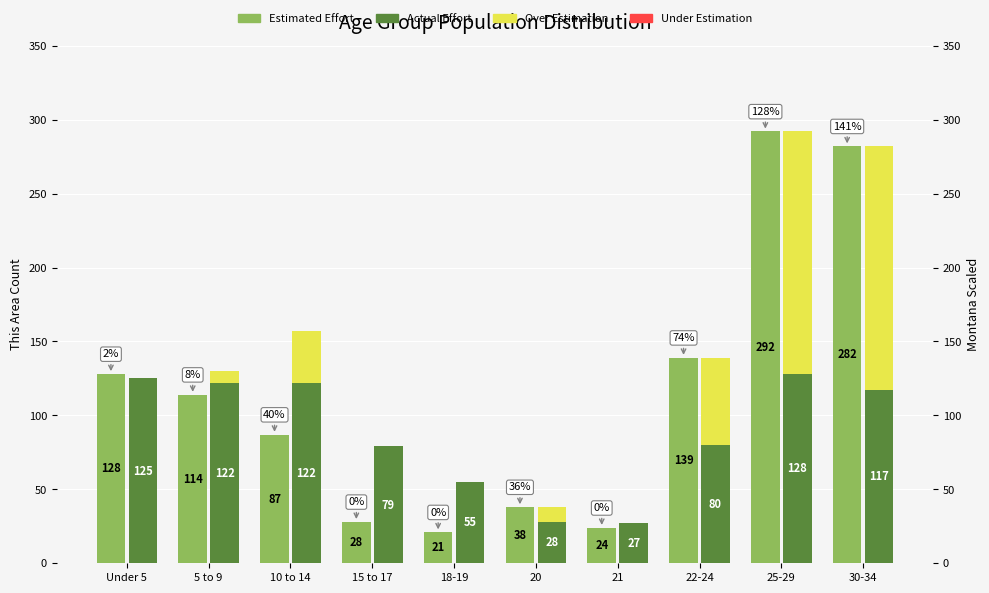

Between 18-19 and 10 to 14, which is larger?

10 to 14